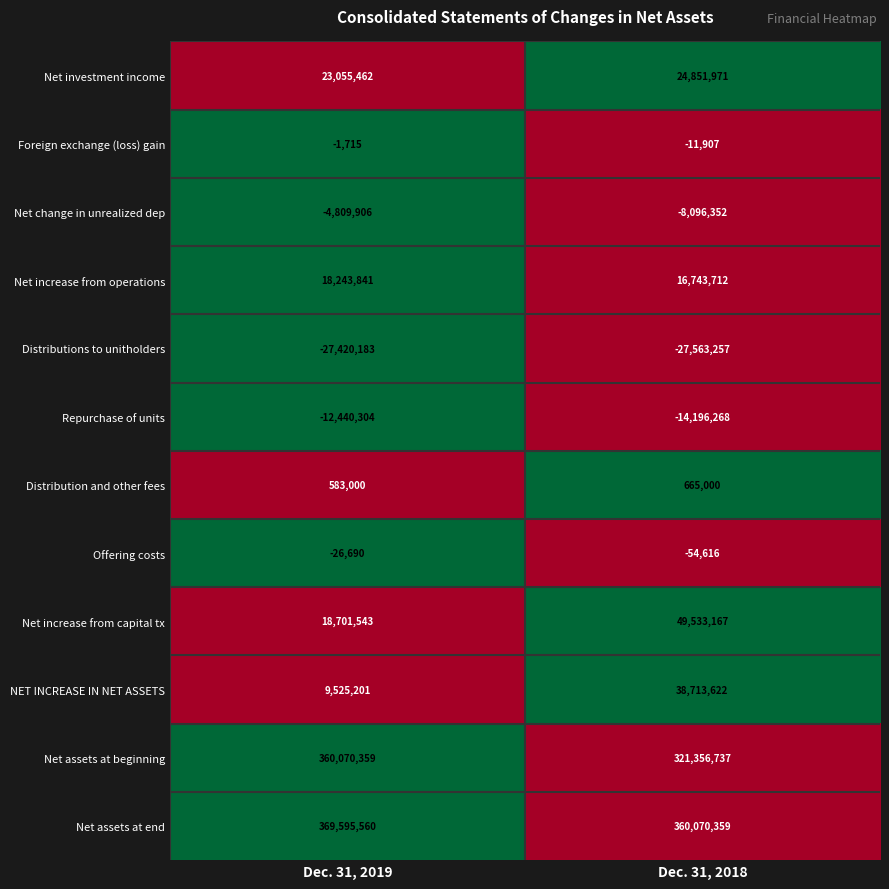

What is the difference between the Distributions to unitholders values at Dec. 31, 2018 and Dec. 31, 2019?

143074